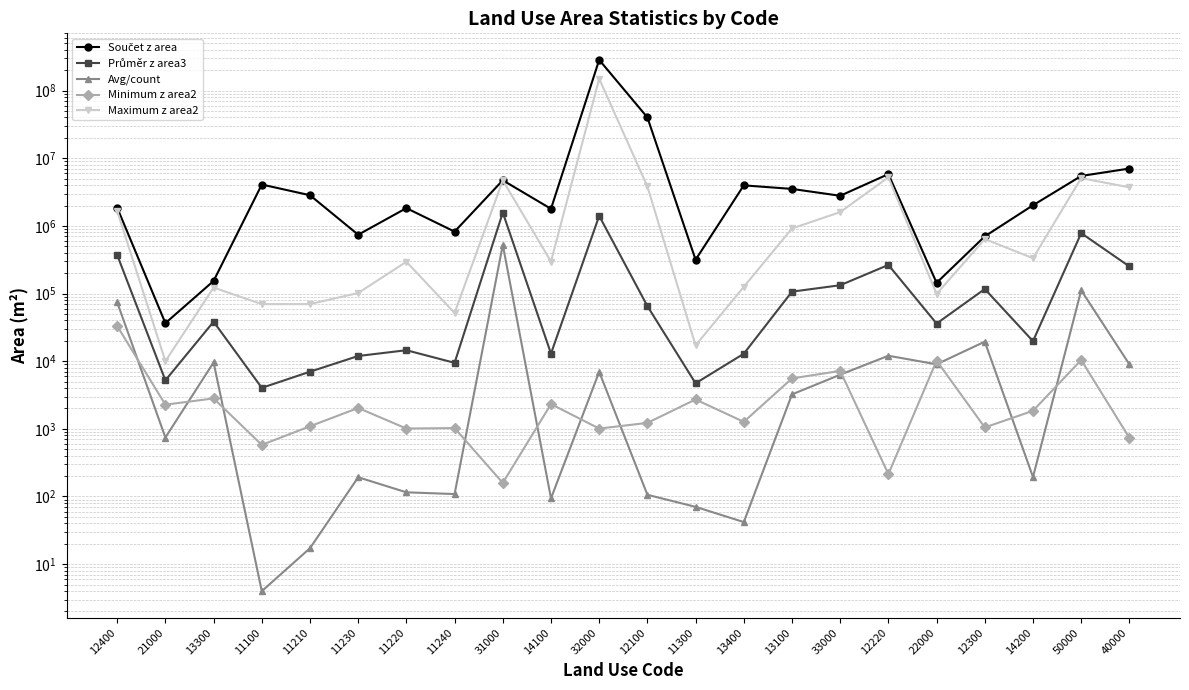

What is the label of the 12th point from the left?

12100